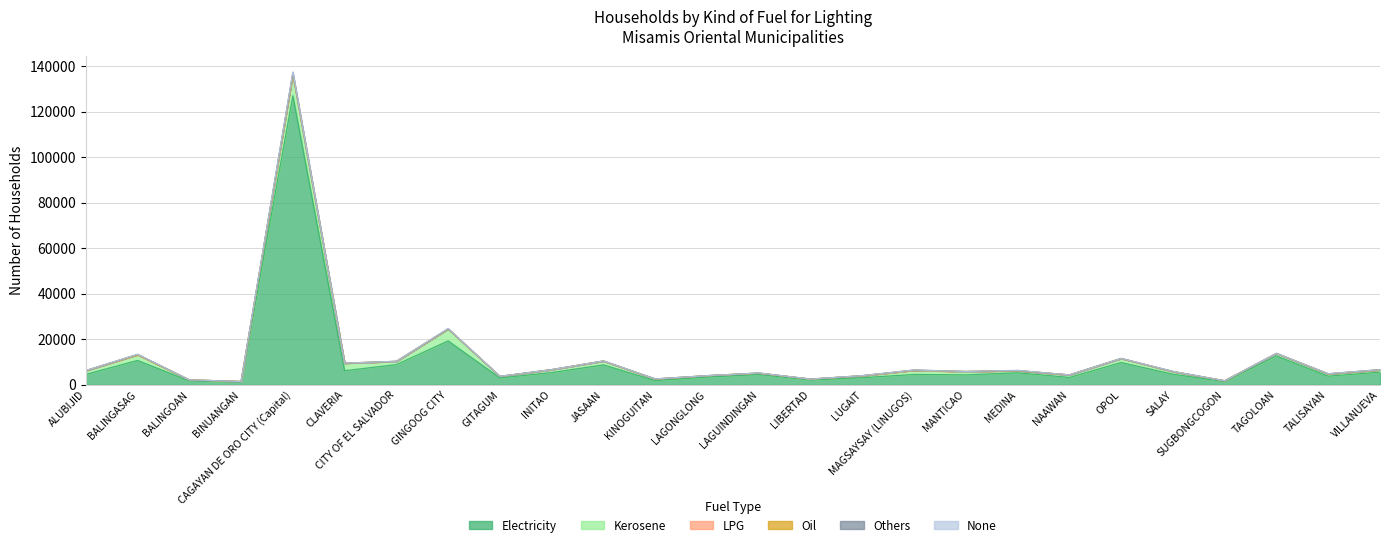

What position from the right is KINOGUITAN?

15